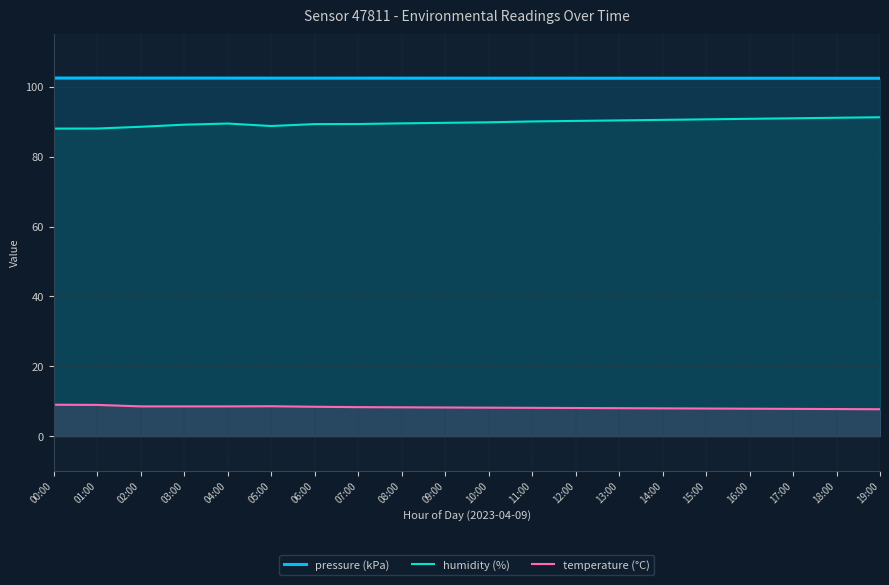

What is the label of the 9th point from the right?

11:00